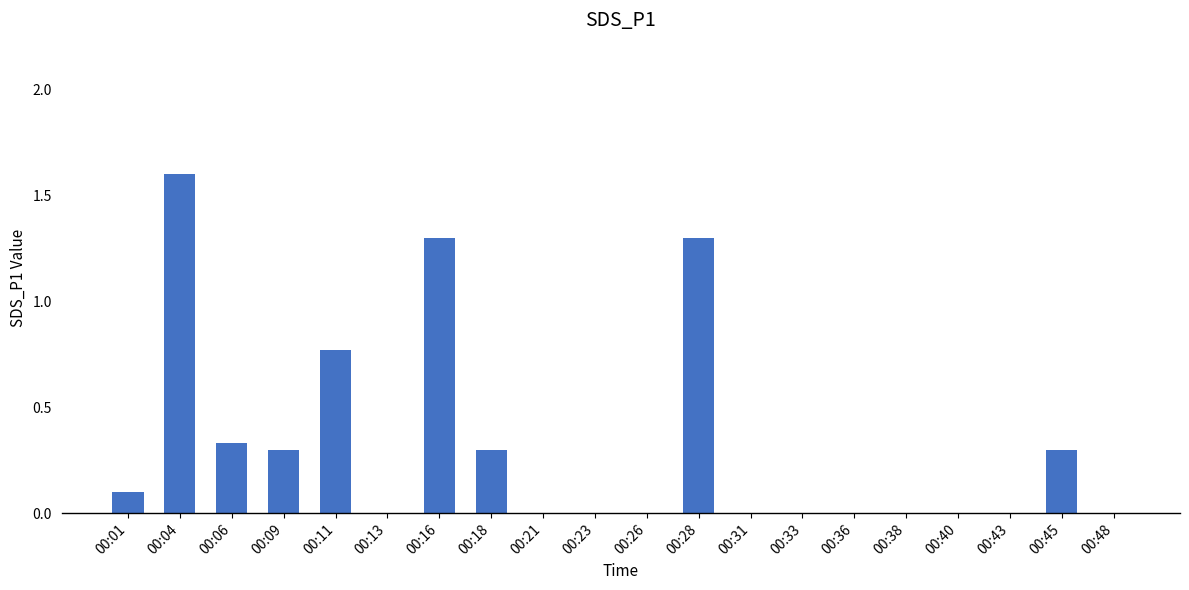

What is the maximum value shown in the chart?

1.6